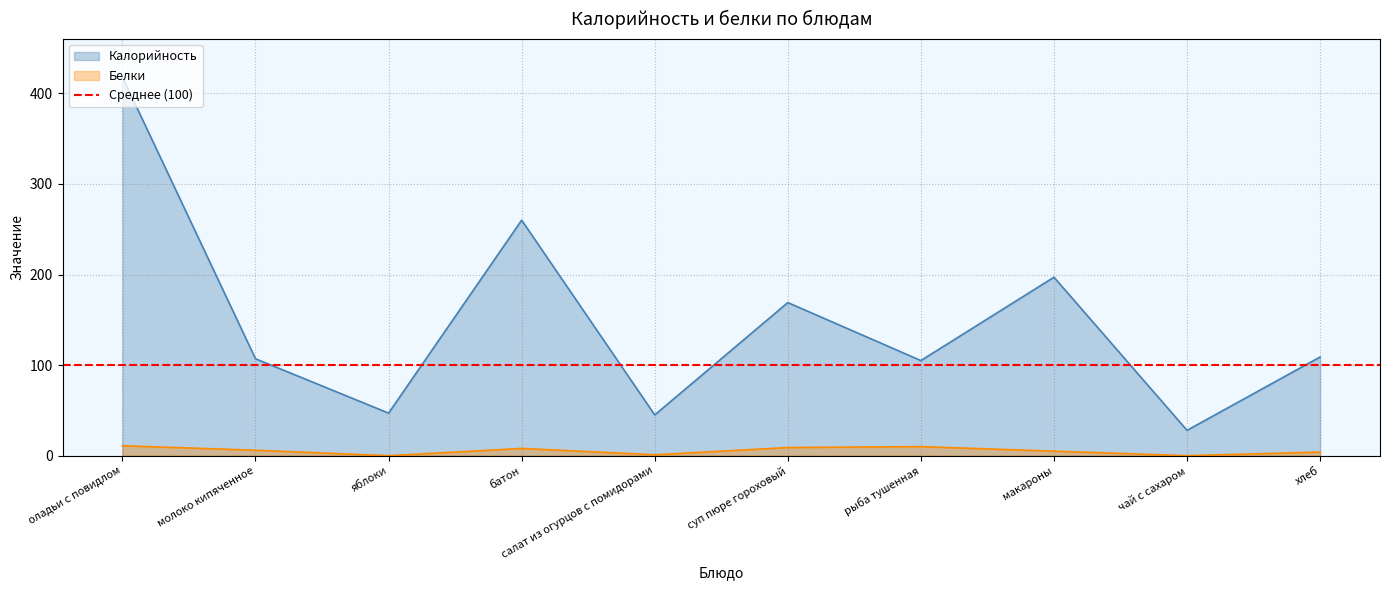

List the series in order of their peak value, lowest first.

Белки, Калорийность